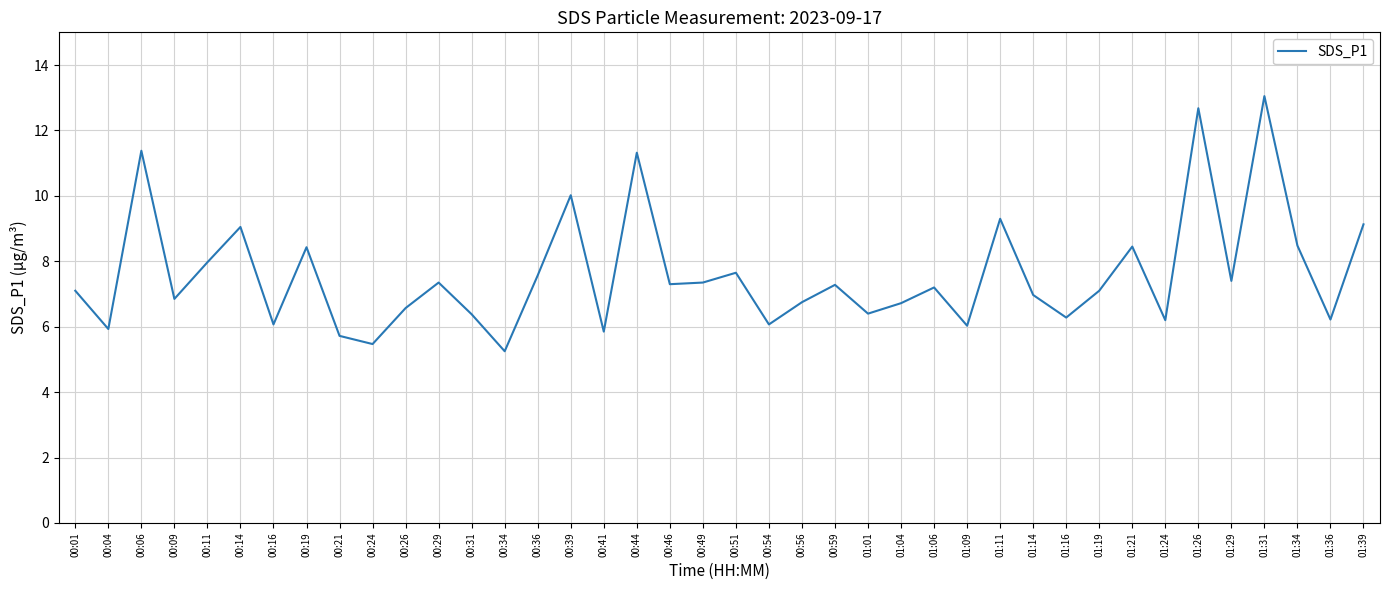

Which category has the highest value across all series?

01:31